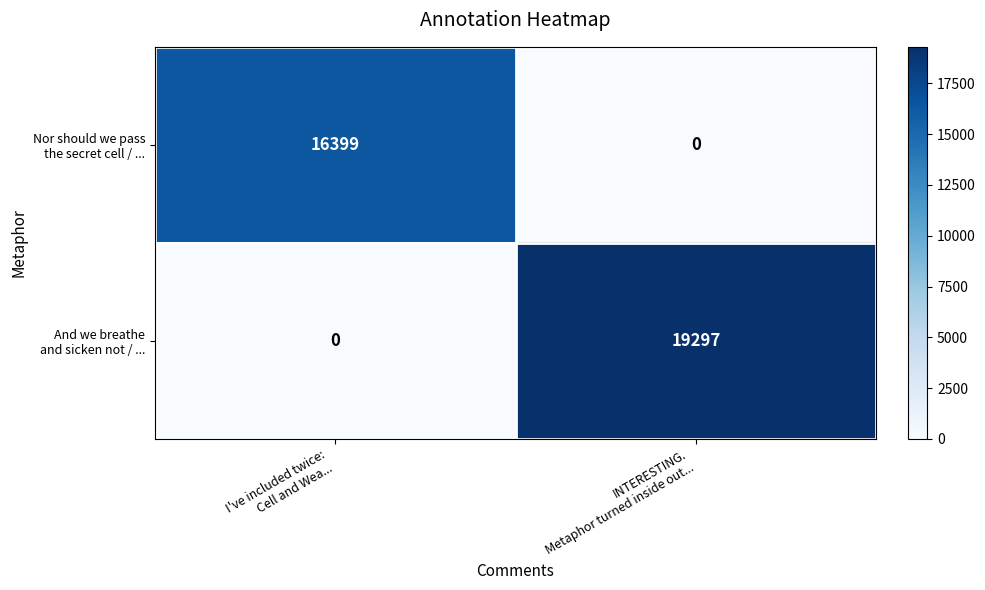

At which category is the sum across all series the highest?

INTERESTING.
Metaphor turned inside out...